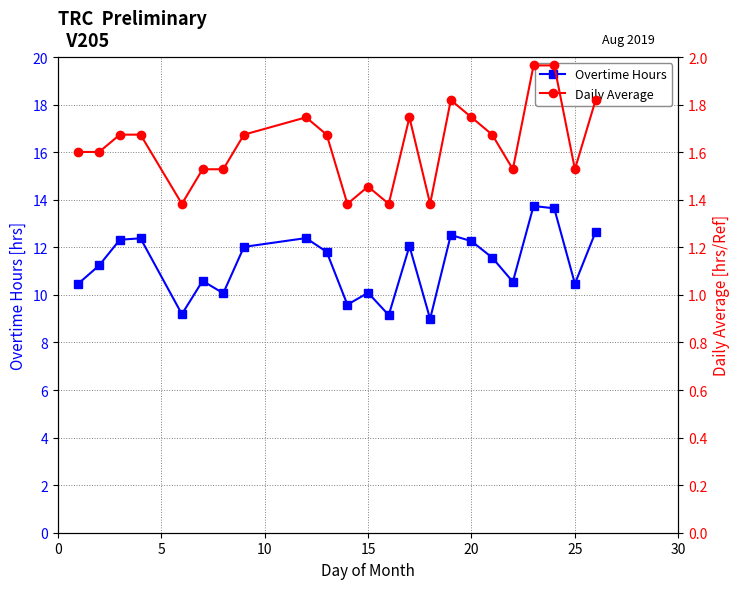

What is the sum of all Daily Average values?

37.5